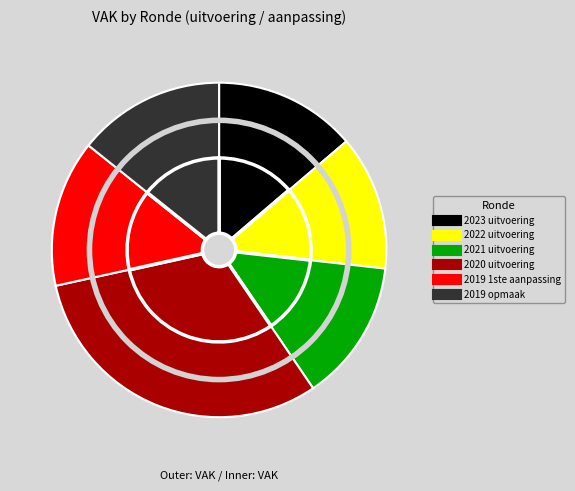

The 2023 uitvoering slice represents 27% of the pie. True or false?

False